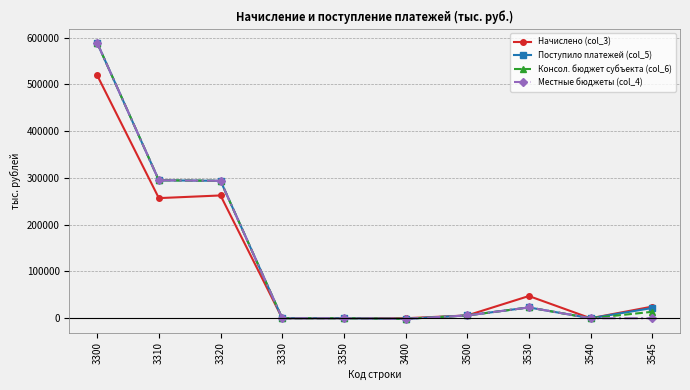

The value of Поступило платежей (col_5) at 3310 is 67730. True or false?

False